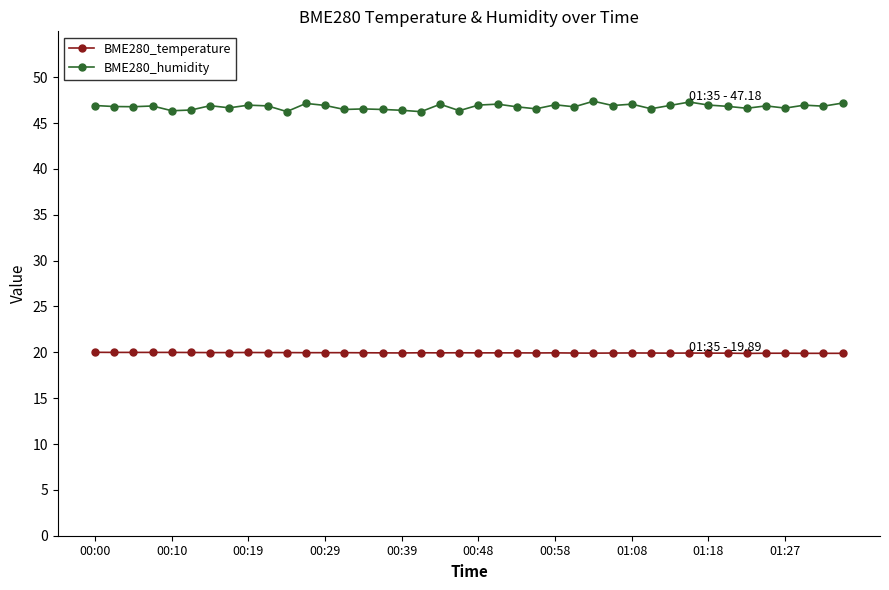

Which series has the largest total across all categories?

BME280_humidity